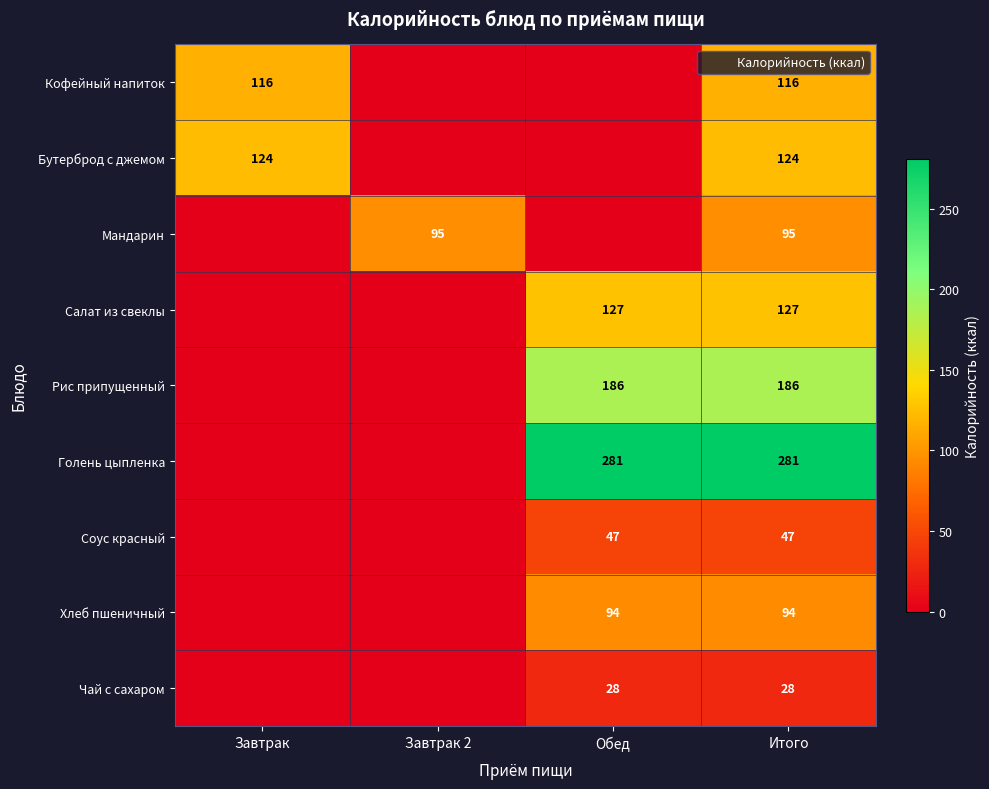

True or false: Хлеб пшеничный has a value of 0 at Завтрак 2.

True